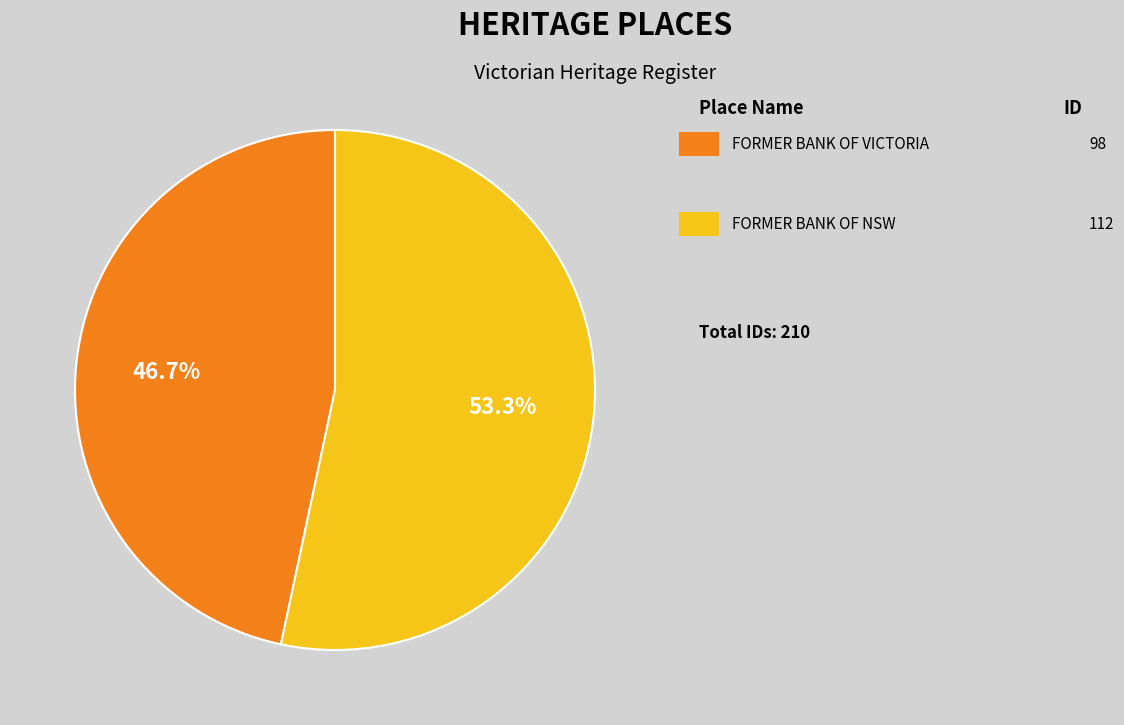

Is there any slice that represents more than half of the pie?

Yes